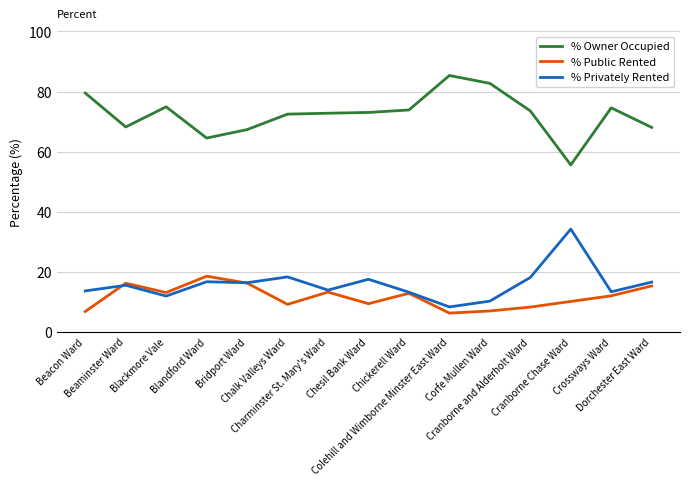

What is the greatest value displayed?

85.3